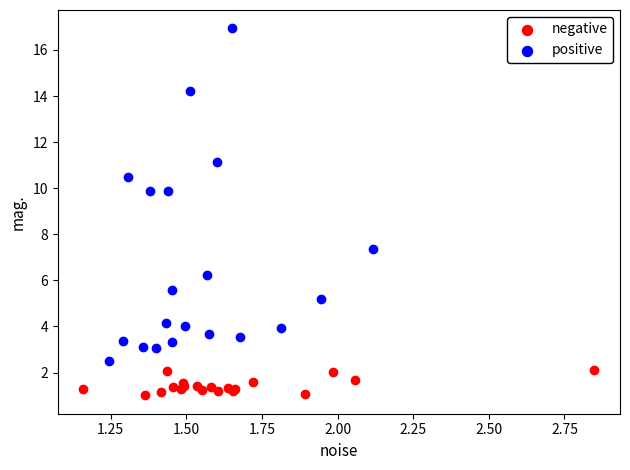

Which series has the widest spread of Y values?

positive